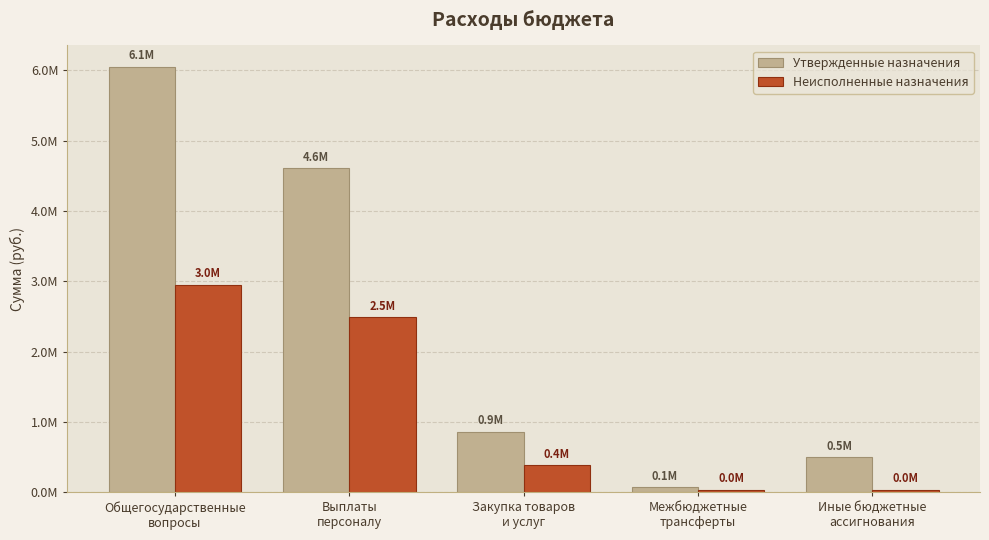

Does the chart contain any negative values?

No